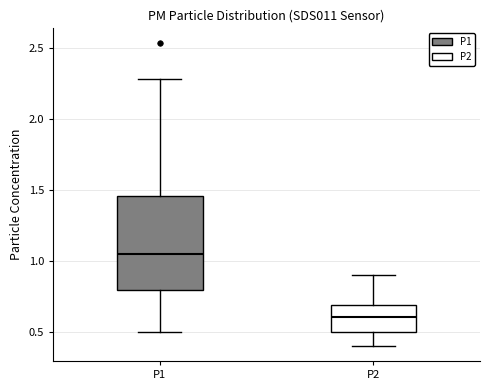

Reading left to right, read every box against the y-axis: the position of its median line, the range the box covers, and the ends of its whiskers. The values are not printed on the chart, so give them approximately, as read against the axis.

P1: median 1.05, box 0.80 to 1.45, whiskers 0.50 to 2.30
P2: median 0.60, box 0.50 to 0.70, whiskers 0.40 to 0.90